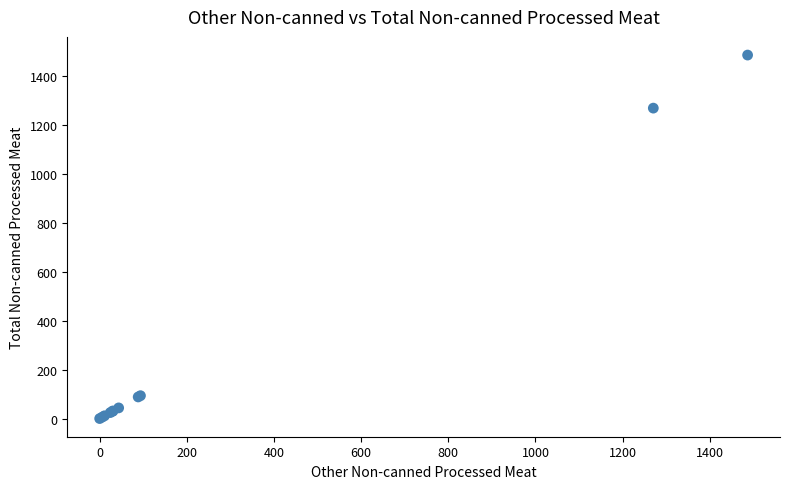

What Y value in the scatter plot is closest to 743?

1270.3